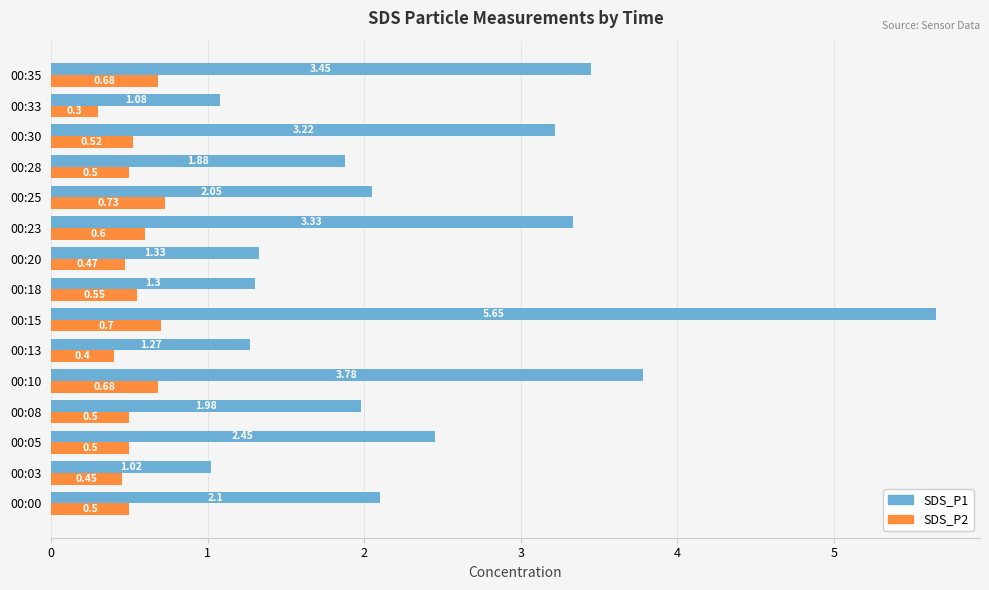

At which category is the sum across all series the highest?

00:15